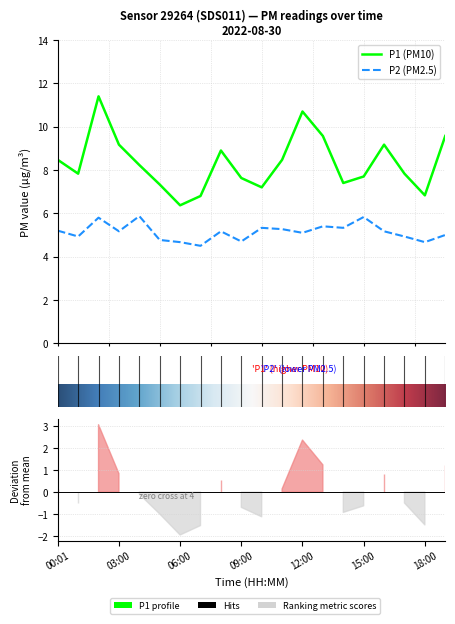

True or false: P1 and P2 intersect in this chart.

False